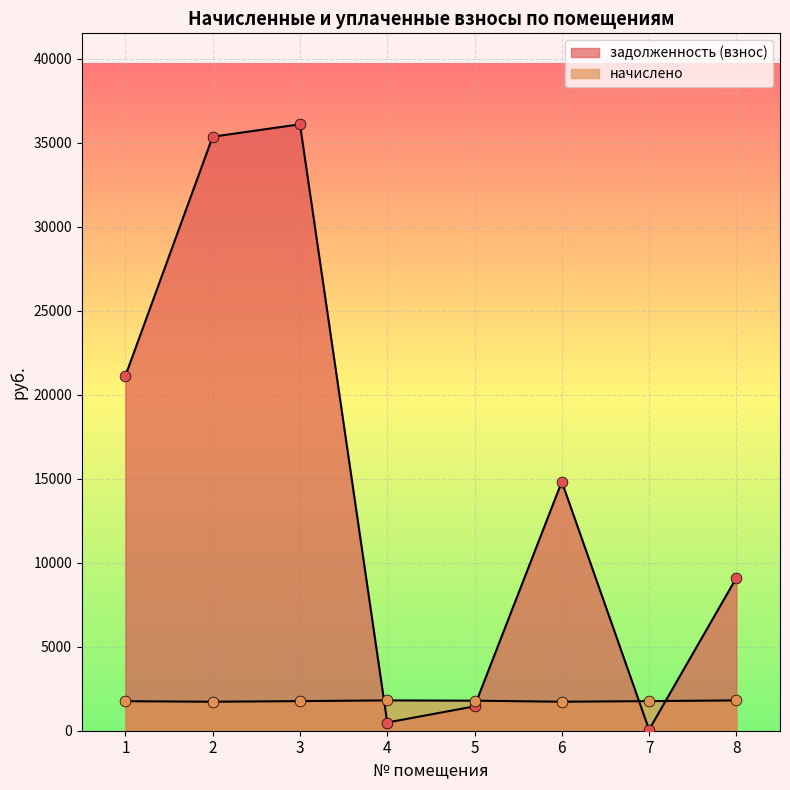

Which series reaches the minimum Y coordinate?

задолженность (взнос)